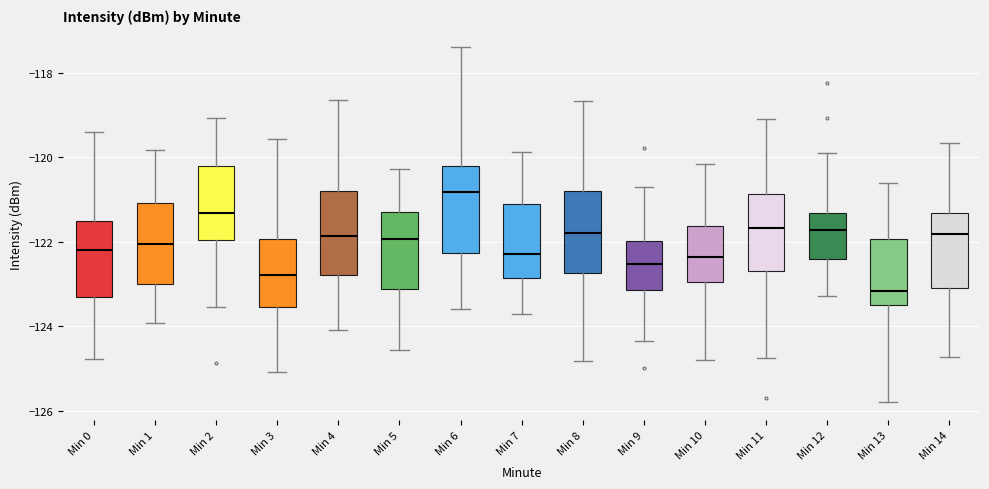

Where does the upper whisker of the box for Min 9 end on the y-axis? The values are not printed on the chart, so give them approximately, as read against the axis.

-120.8